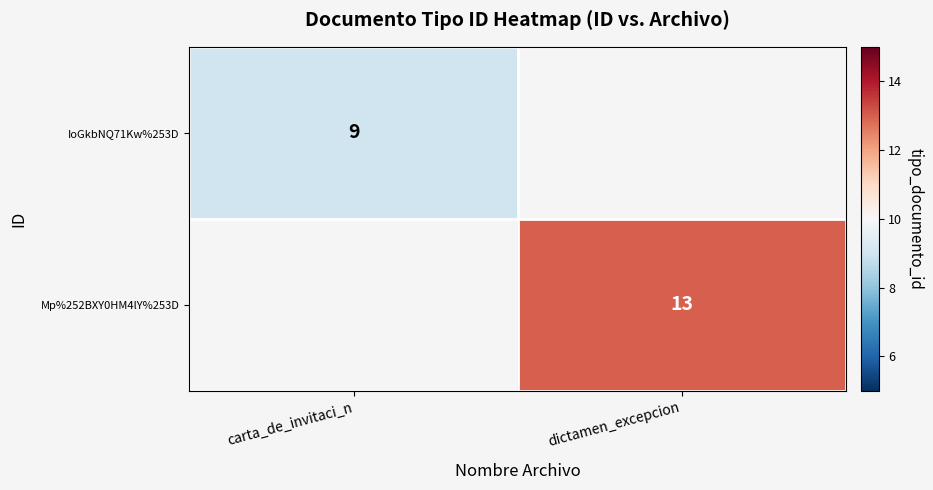

At how many categories does at least one series exceed 11?

1